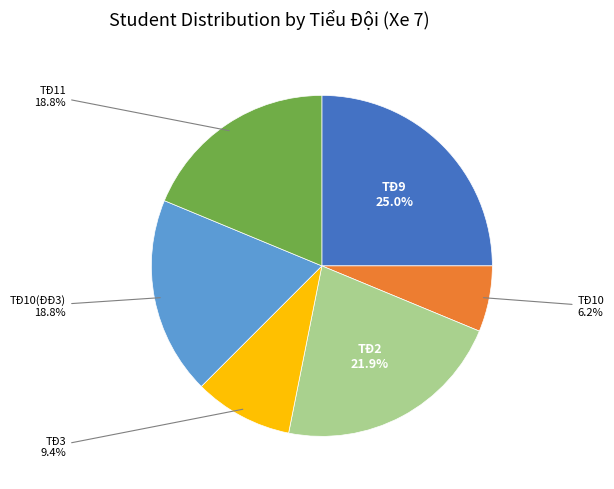

How many segments does this pie chart have?

6